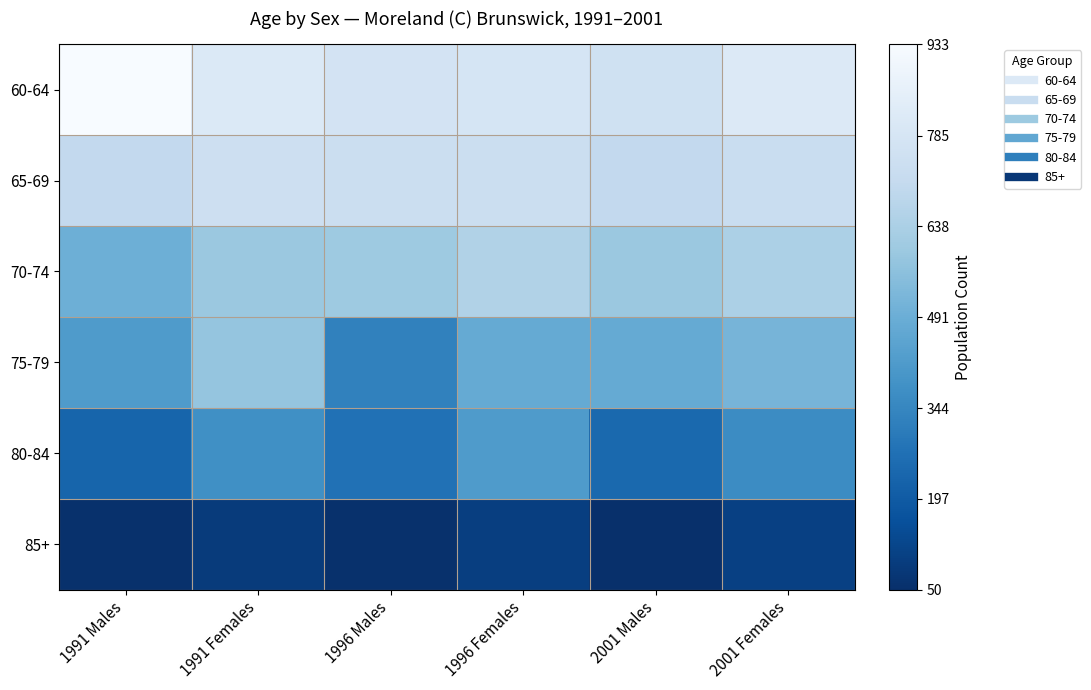

At which category is the sum across all series the highest?

1991 Females